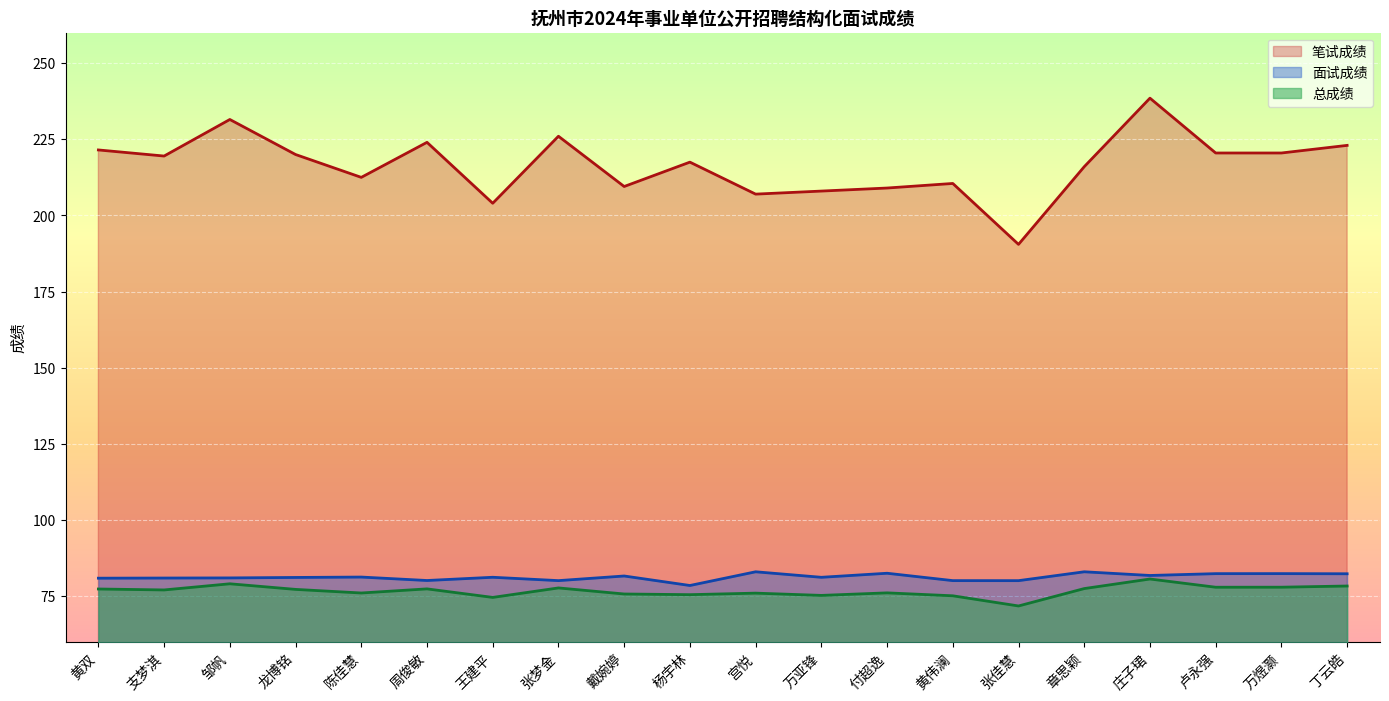

What is the value of the 面试成绩 point at the 20th from the left?

82.4